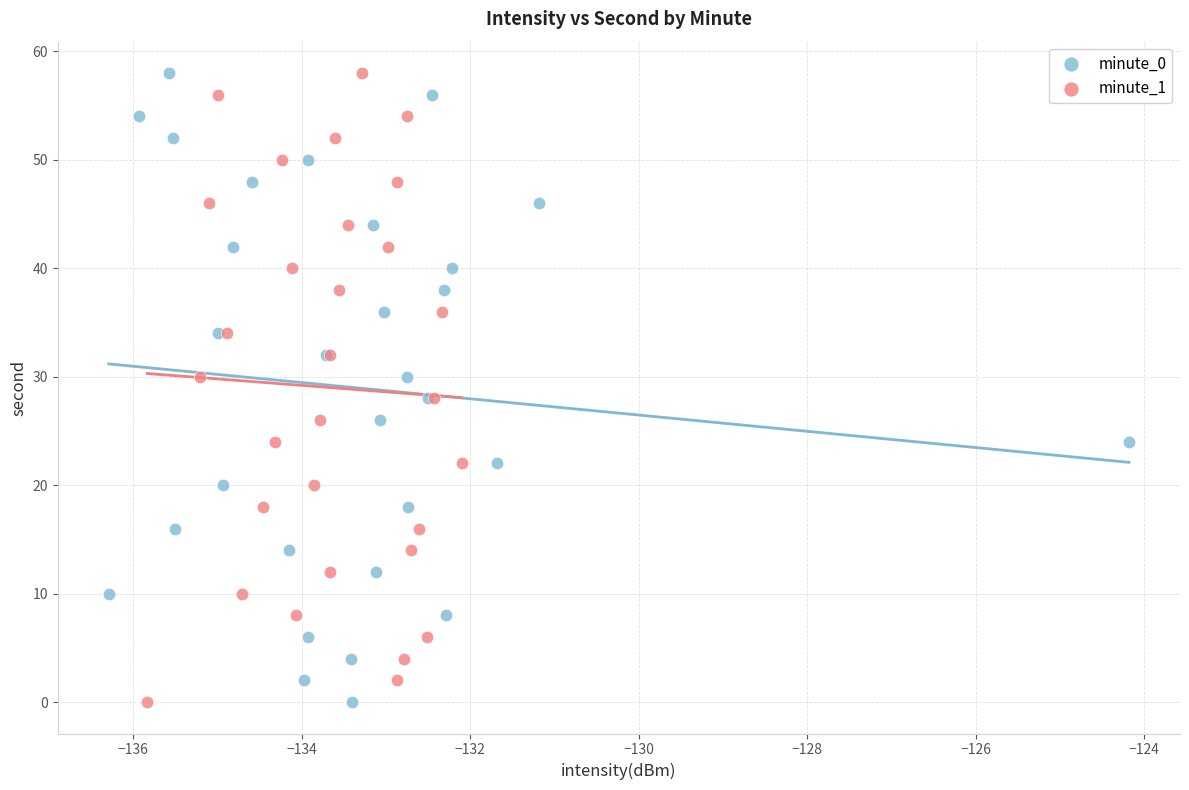

What are all the series names shown in the legend?

minute_0, minute_1